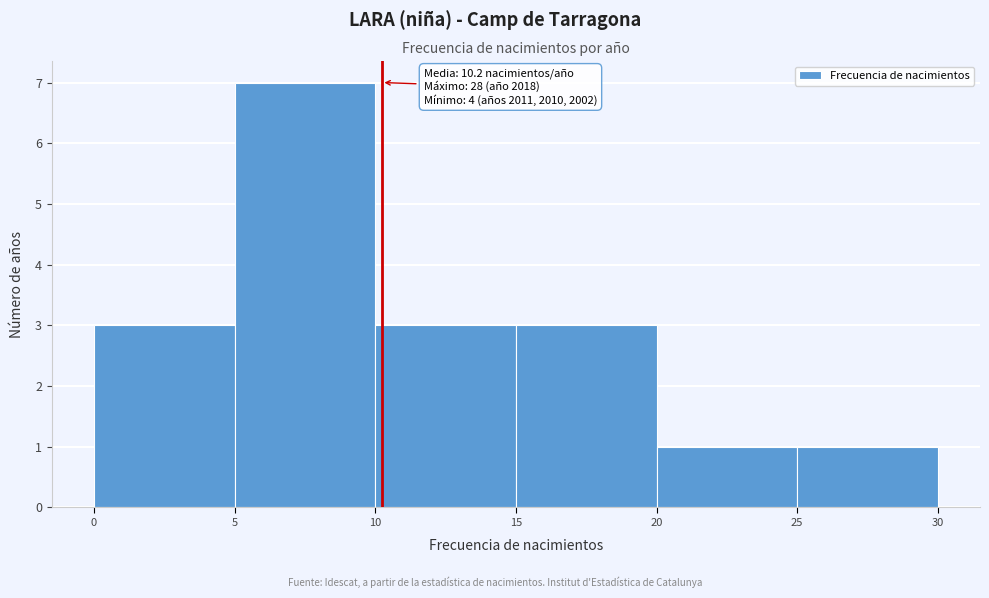

Which range on the x-axis has the tallest bar?

5 to 10